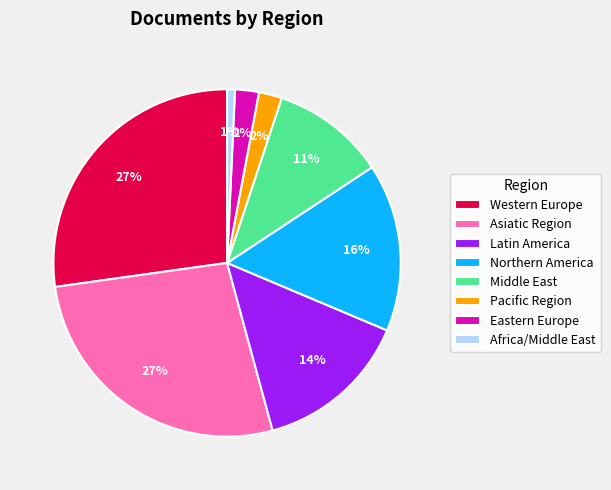

Count the number of slices in the pie.

8